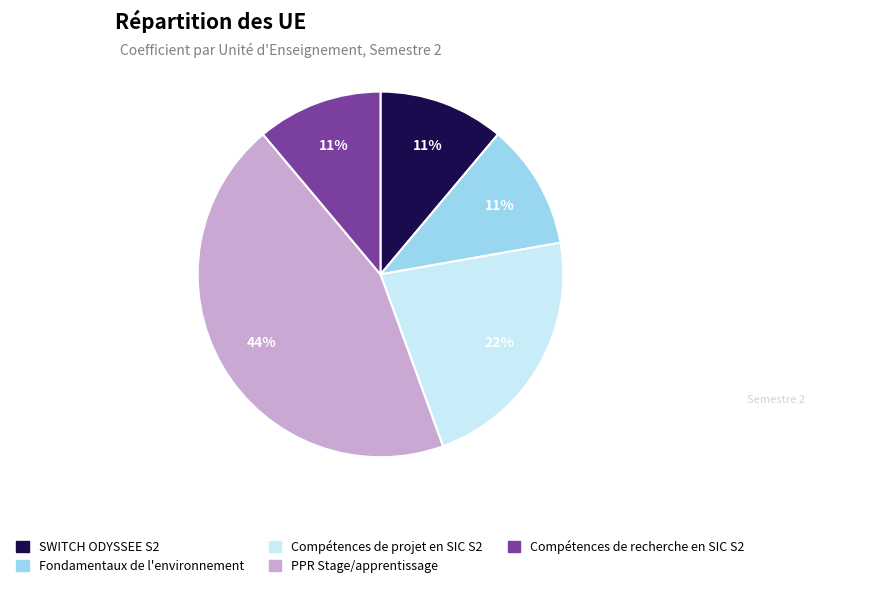

True or false: Compétences de recherche en SIC S2 accounts for 2% of the total.

False